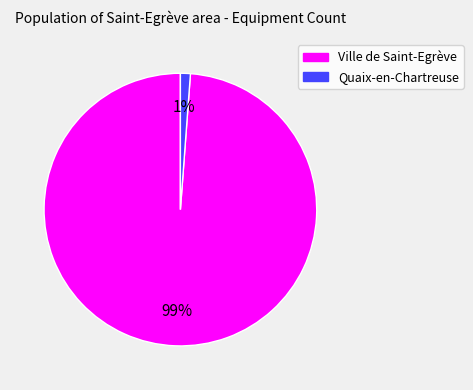

The Ville de Saint-Egrève slice represents 89% of the pie. True or false?

False